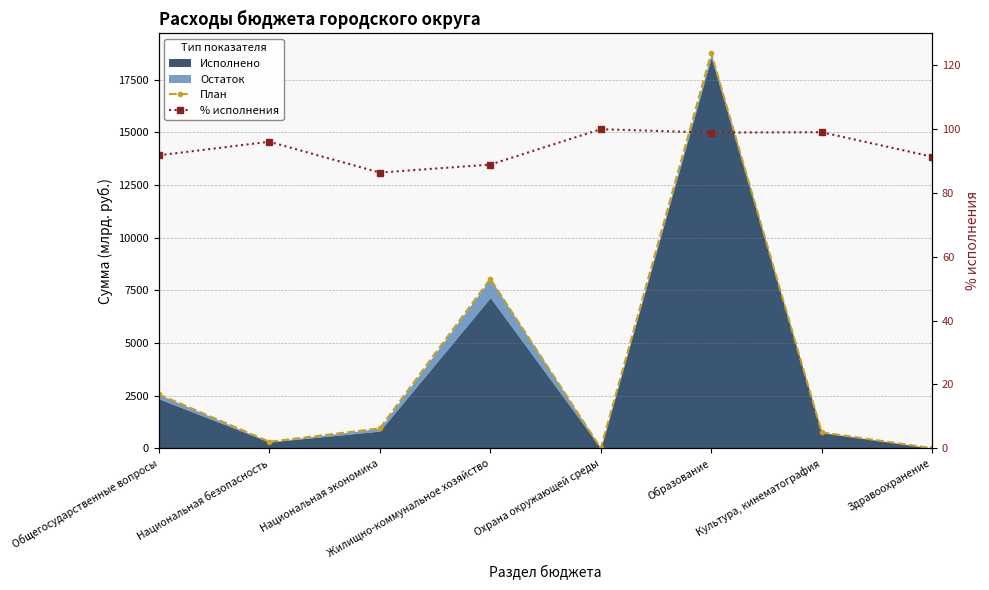

Between which two adjacent categories do % исполнения and План first intersect?

Жилищно-коммунальное хозяйство and Охрана окружающей среды